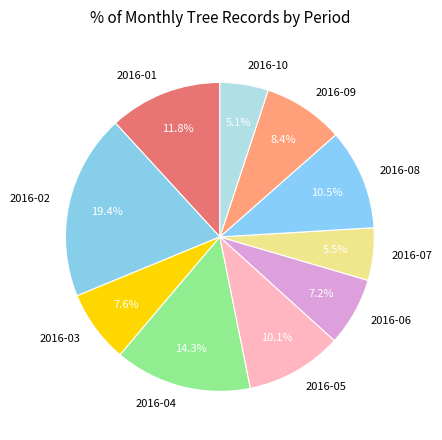

How many slices are in this pie chart?

10